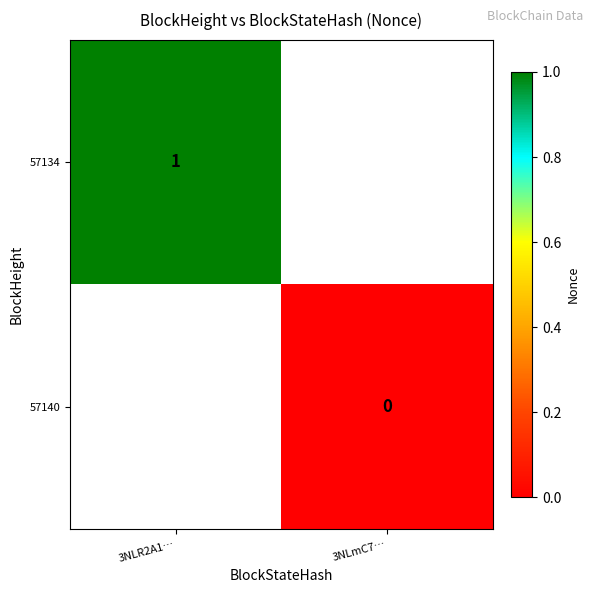

Is the value of 57140 at 3NLmC7… greater than the value of 57134 at 3NLR2A1…?

No